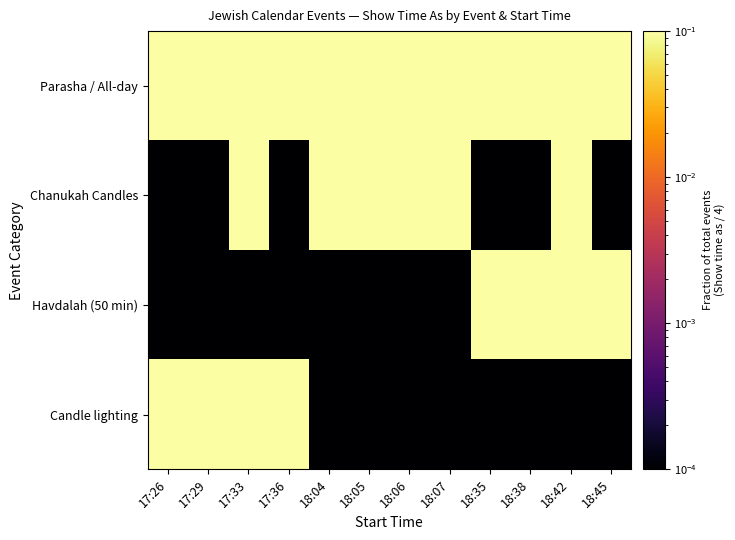

At 17:29, list the series in order from largest to smallest.

Candle lighting, Parasha / All-day, Havdalah (50 min), Chanukah Candles